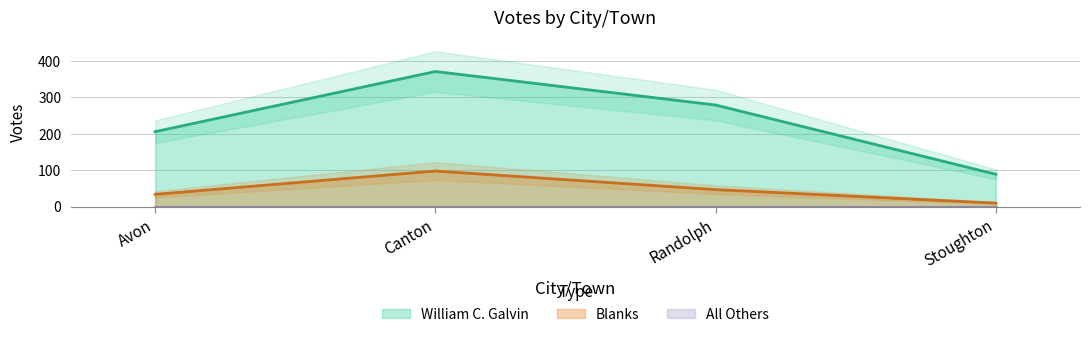

What is the label of the 4th point from the left?

Stoughton